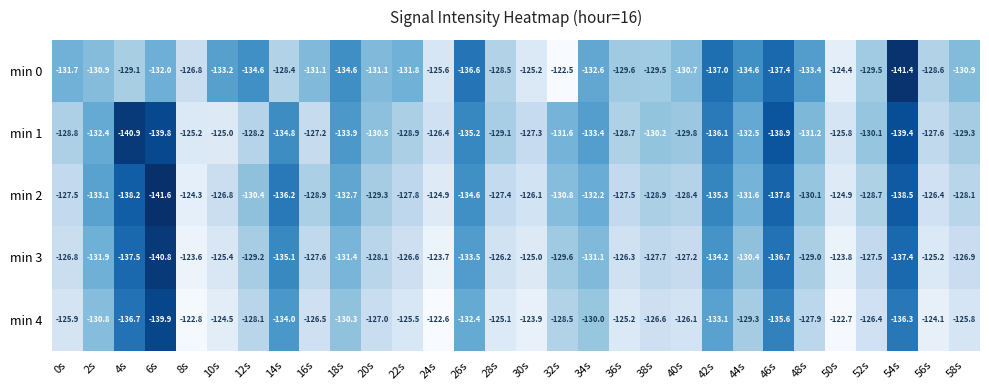

What is the difference between the min 1 values at 12s and 14s?

6.6